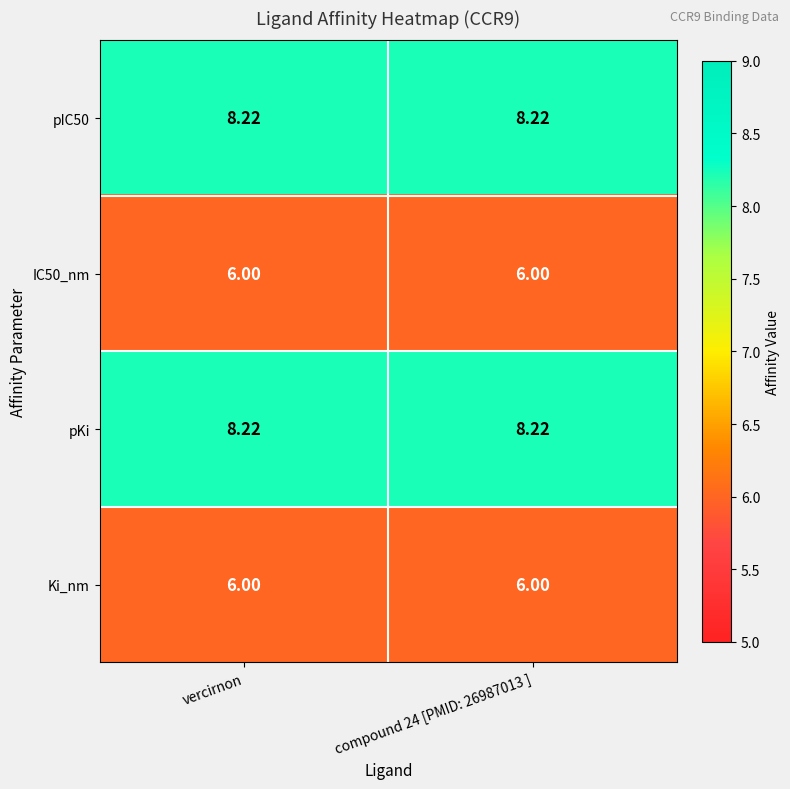

Which category has the highest value across all series?

vercirnon